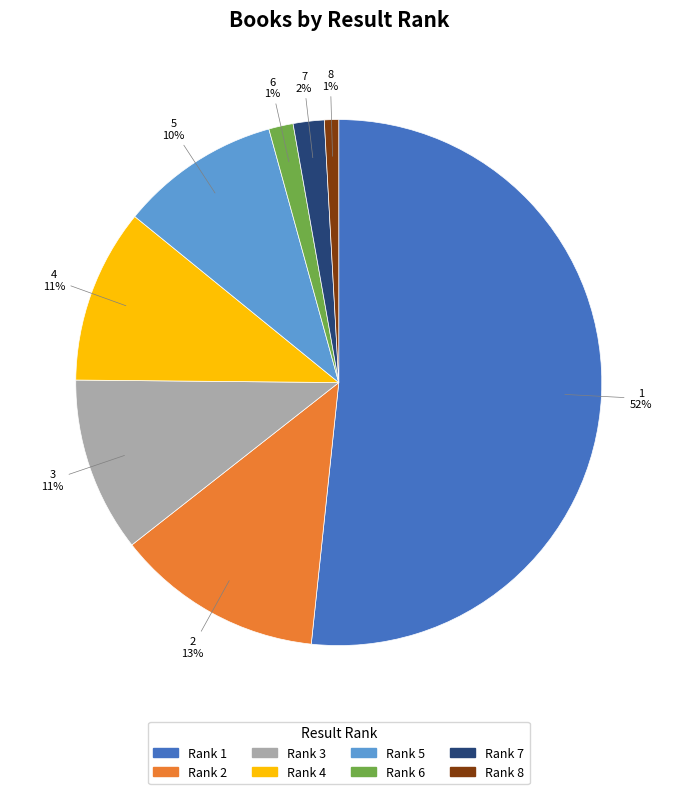

Between 8 and 4, which is larger?

4